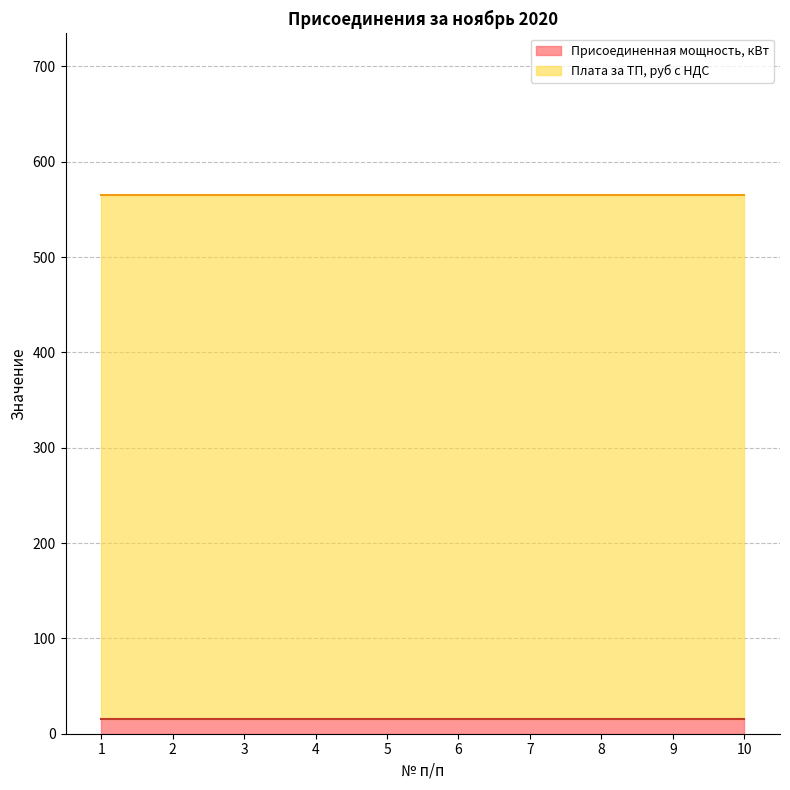

Which category has the lowest value in the Плата за ТП, руб с НДС series?

1